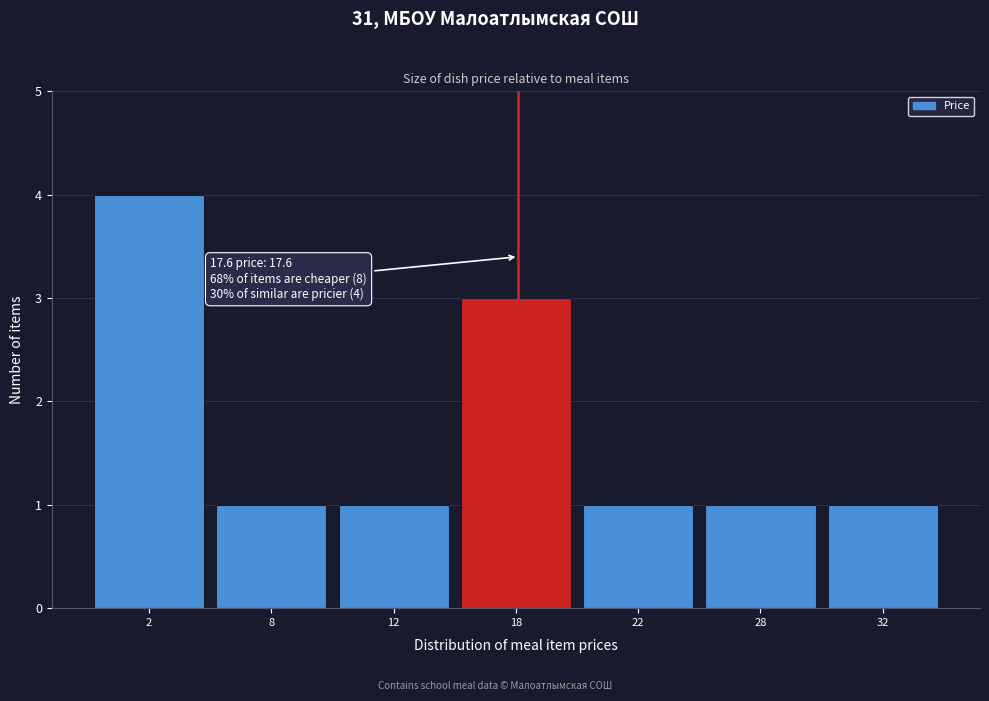

Reading left to right, extract all data points from this chart.

2=4	8=1	12=1	18=3	22=1	28=1	32=1